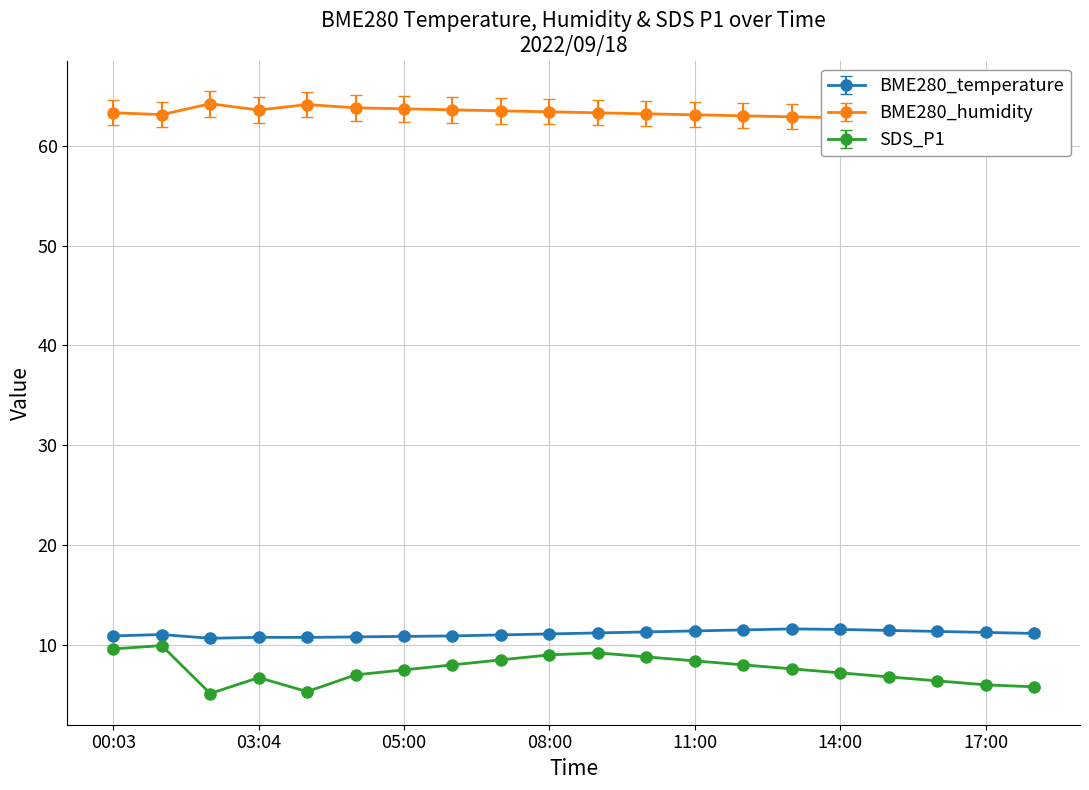

Which series has the largest total across all categories?

BME280_humidity